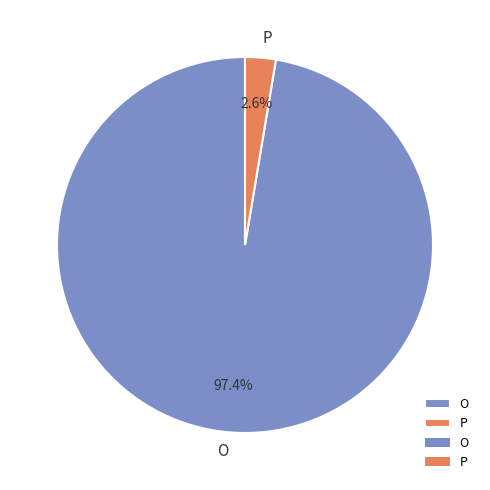

To the nearest percent, what is the difference between the largest and smallest slice percentages?

95%